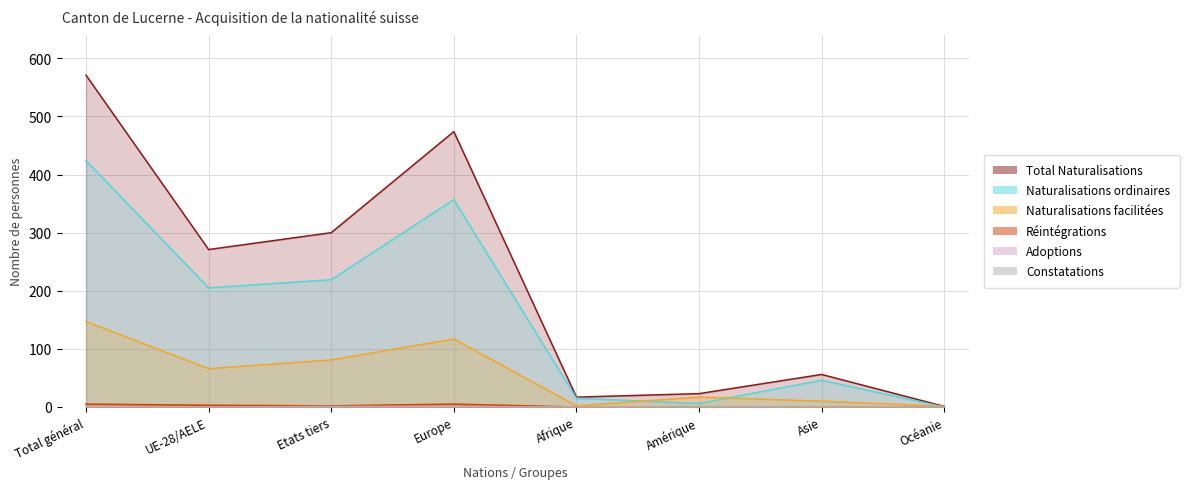

True or false: Réintégrations and Naturalisations ordinaires intersect in this chart.

False